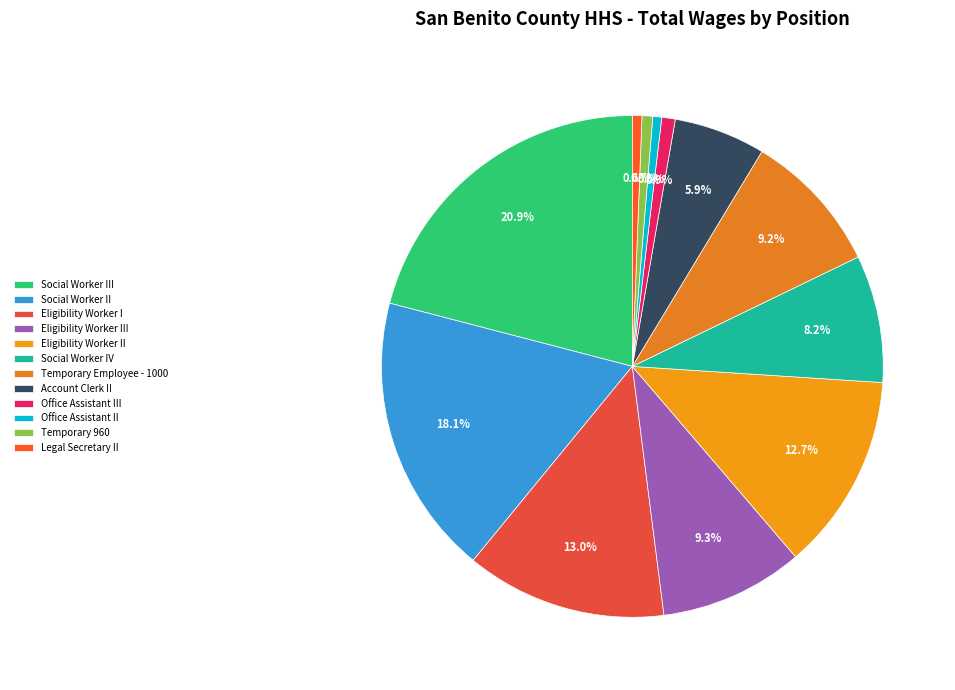

Do Office Assistant II and Office Assistant III together represent more than half of the pie?

No